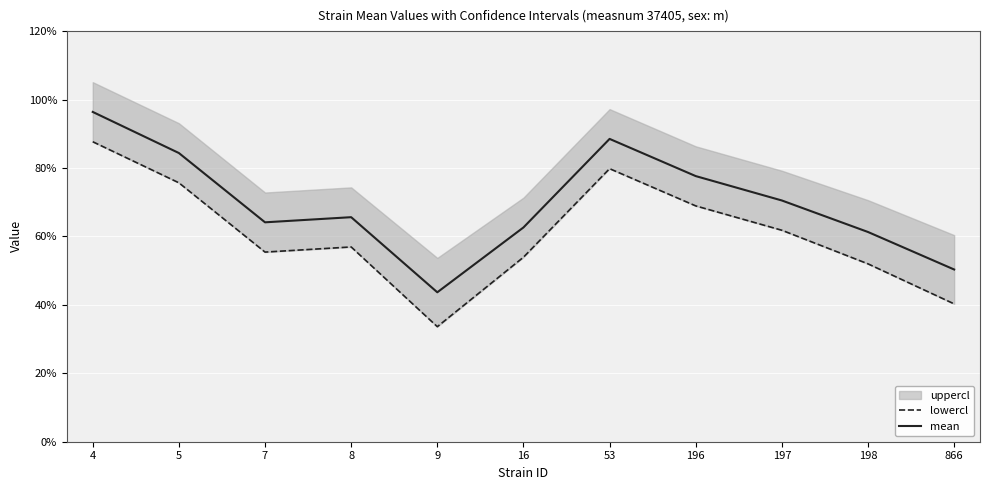

The mean series shows 1.0 at 7. True or false?

False